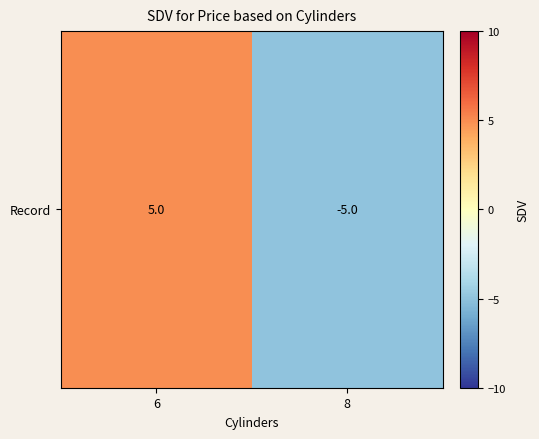

What is the difference between the maximum and minimum values?

10.0